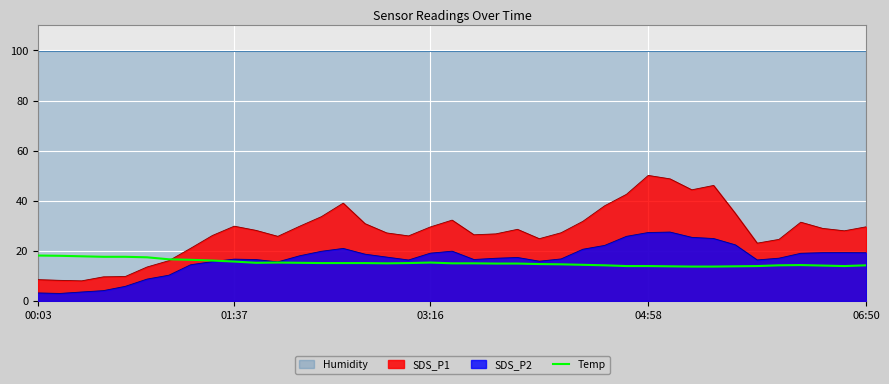

Where is the first local minimum?

10